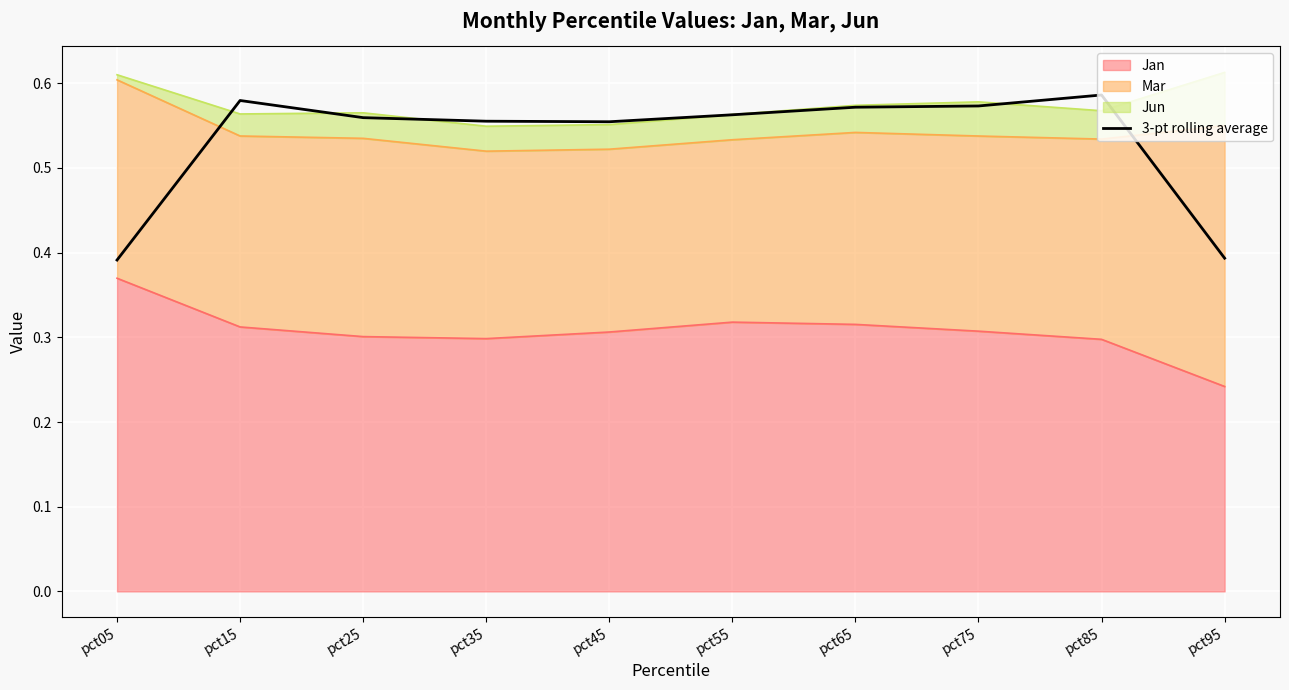

How many points are lower than both their immediate neighbors (excluding endpoints)?

1